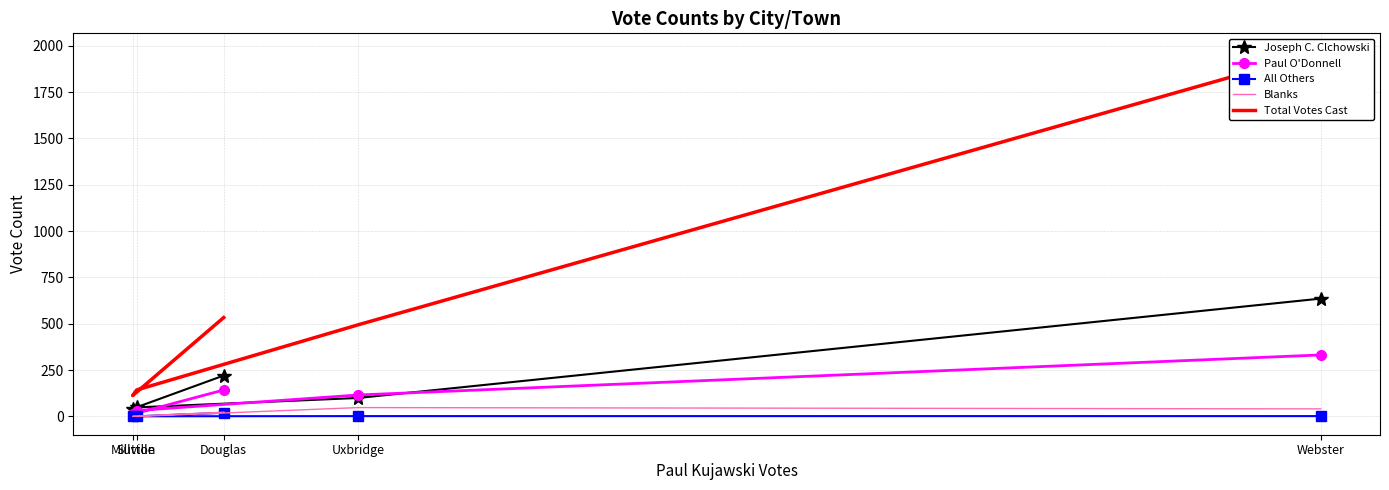

Count the number of data series in this chart.

5